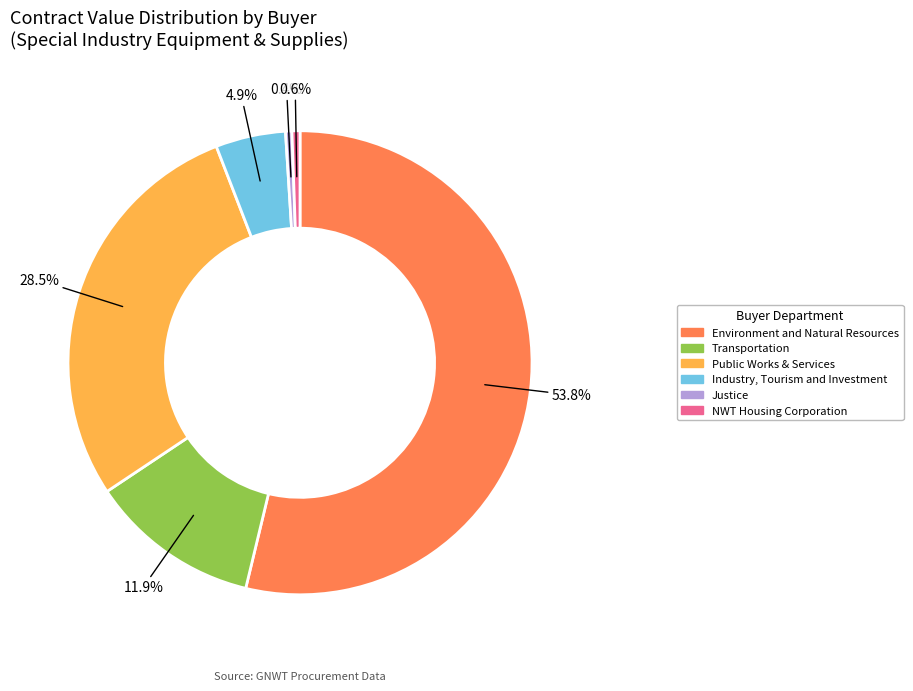

What is the ratio of the value at Public Works & Services to the value at Industry, Tourism and Investment?

5.8